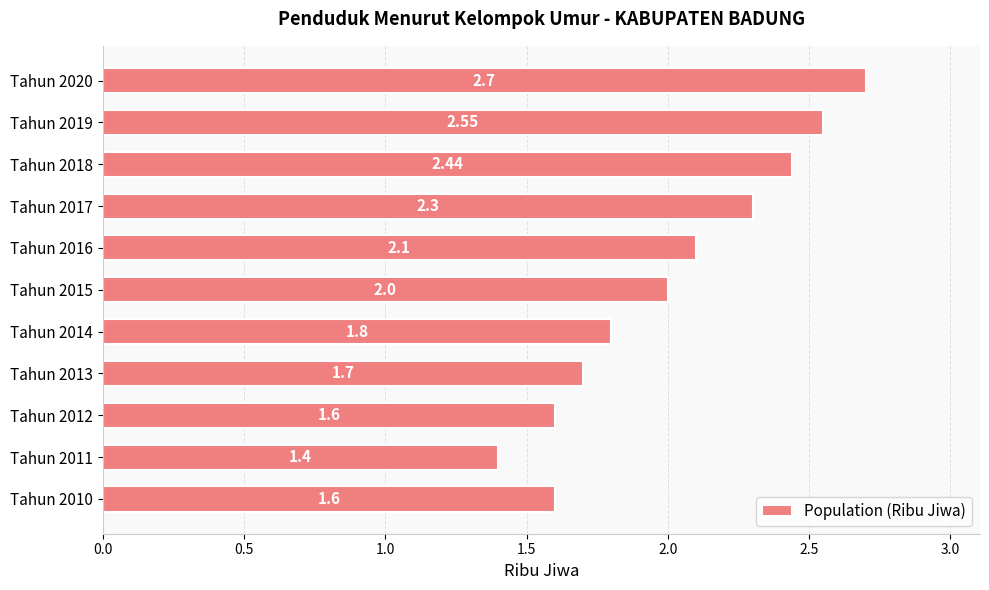

What is the change in value from Tahun 2014 to Tahun 2017?

+0.5